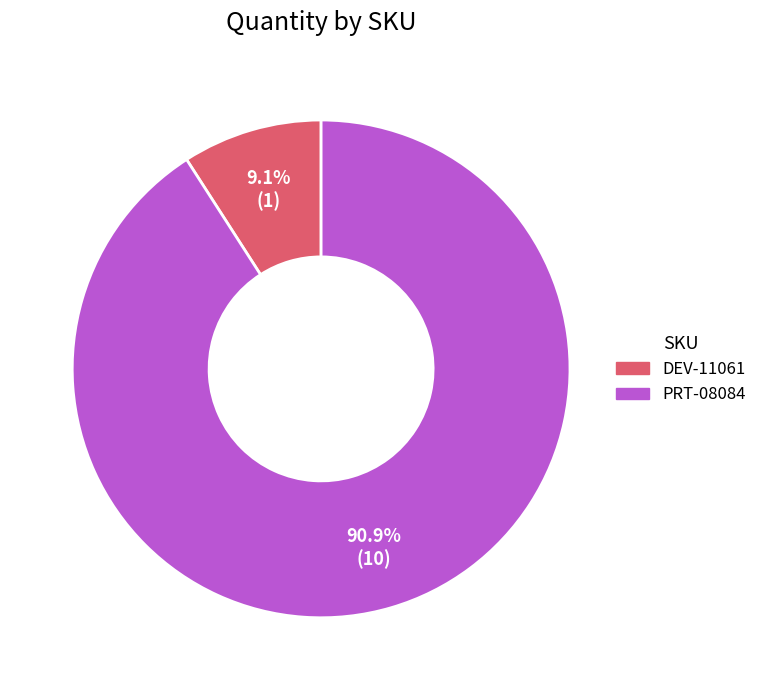

Approximately how many times larger is the value at DEV-11061 compared to PRT-08084?

0.1